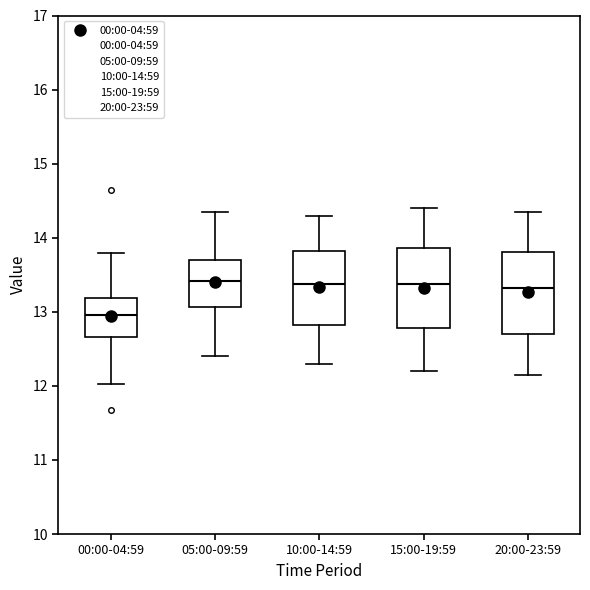

Reading left to right, transcribe this box plot: for each box, give where its median line is, the range the box spans, and where its two whiskers end, as read against the y-axis. The values are not printed on the chart, so give them approximately, as read against the axis.

00:00-04:59: median 13.0, box 12.7 to 13.2, whiskers 12.0 to 13.8
05:00-09:59: median 13.4, box 13.1 to 13.7, whiskers 12.4 to 14.4
10:00-14:59: median 13.4, box 12.8 to 13.8, whiskers 12.3 to 14.3
15:00-19:59: median 13.4, box 12.8 to 13.9, whiskers 12.2 to 14.4
20:00-23:59: median 13.3, box 12.7 to 13.8, whiskers 12.2 to 14.4